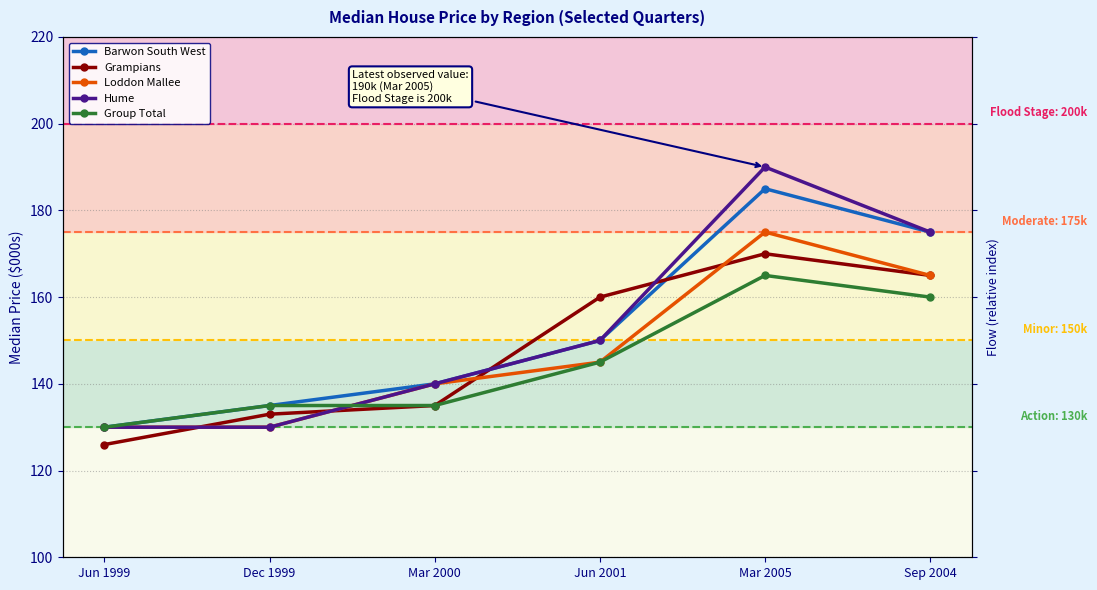

True or false: Grampians has a value of 165 at Sep 2004.

True